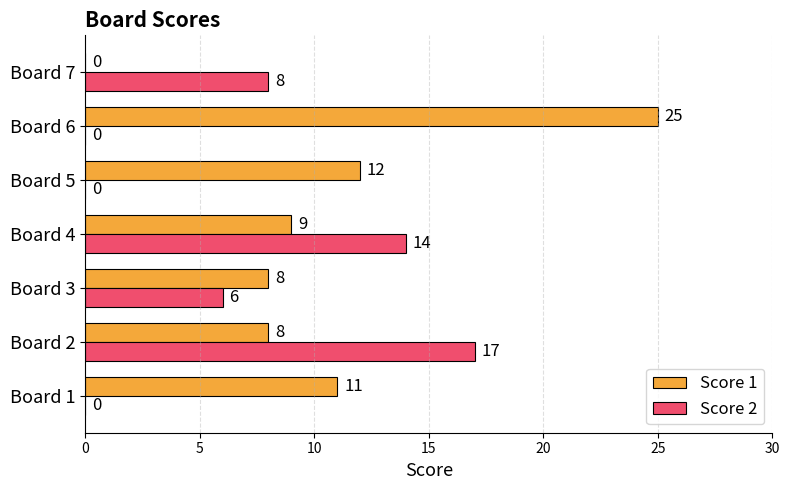

Which series changed the most between Board 4 and Board 6?

Score 1